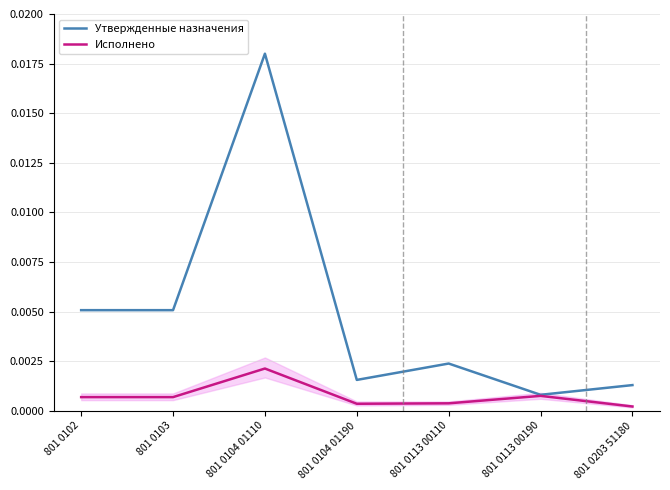

True or false: Утвержденные назначения and Исполнено intersect in this chart.

False